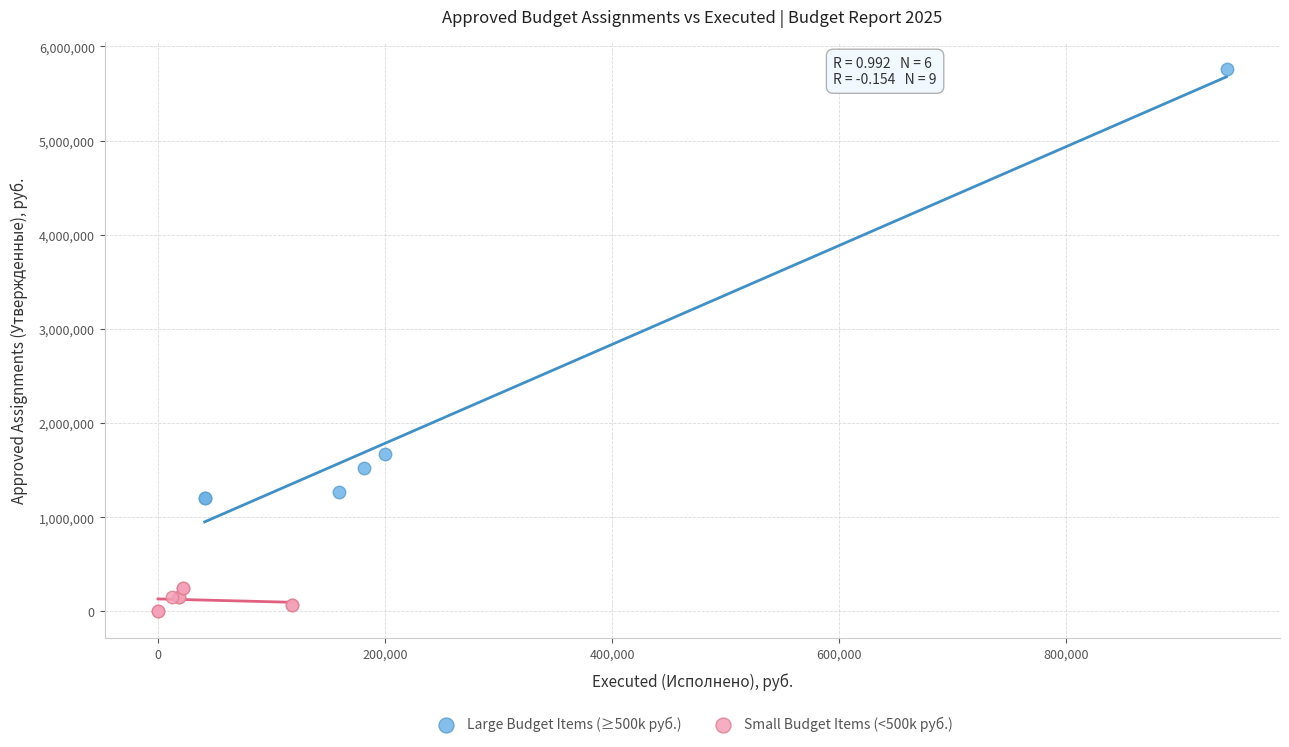

Which series contains the highest Y value?

Large Budget Items (≥500k руб.)